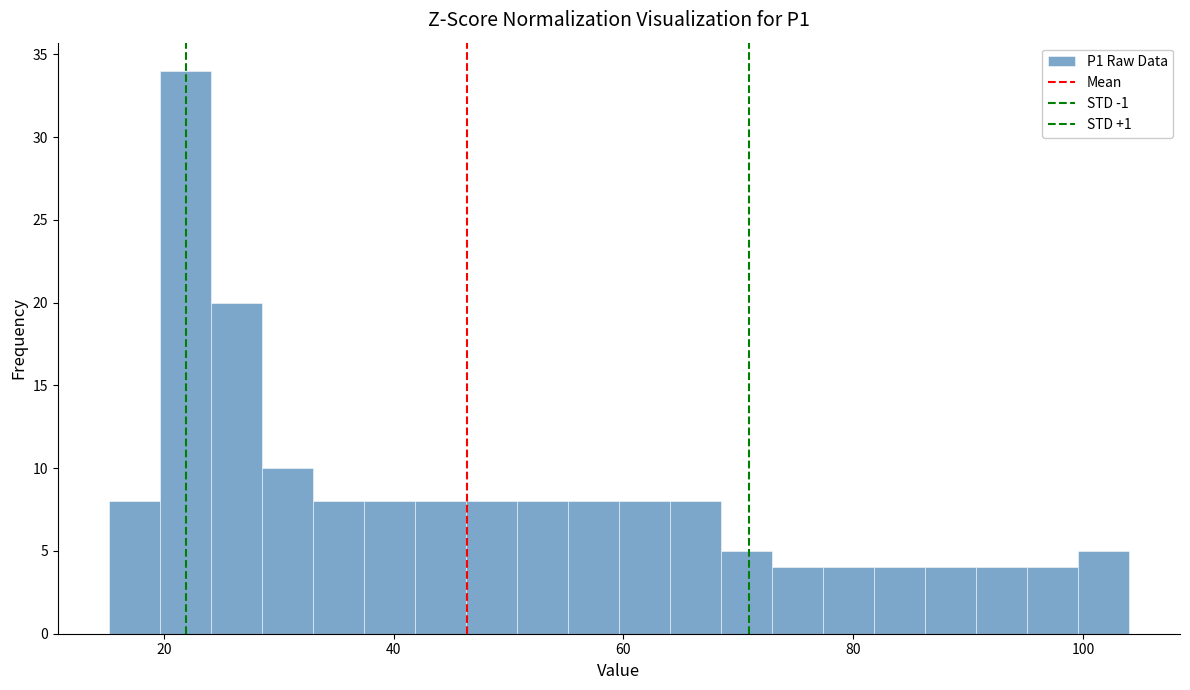

Around what value on the x-axis is the tallest bar? Give the approximate position of its centre, as read against the axis.

22